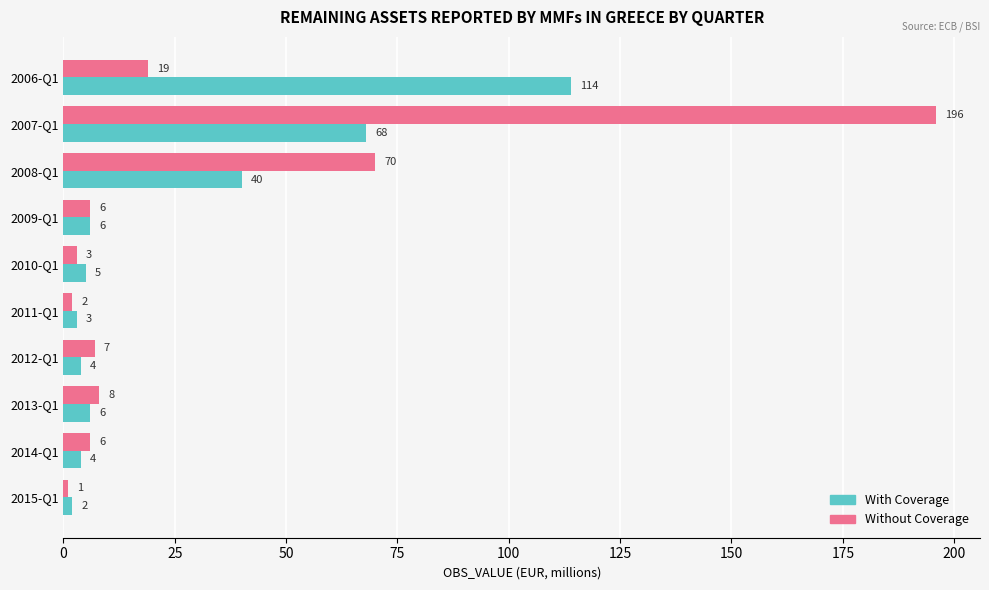

Which series changed the most between 2006-Q1 and 2011-Q1?

With Coverage